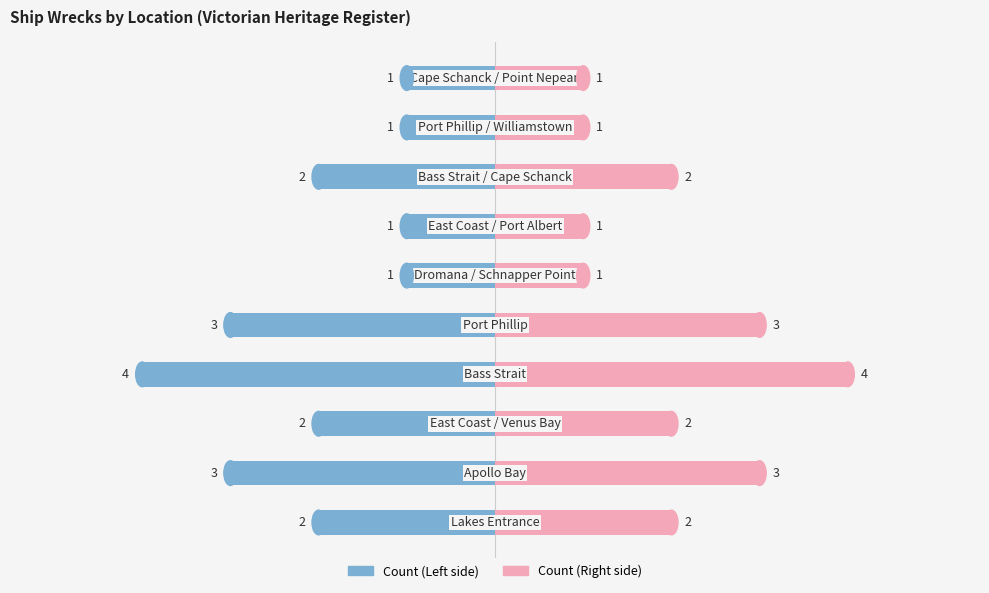

Reading left to right, transcribe all the data shown in this chart.

Count (Left): -2	-3	-2	-4	-3	-1	-1	-2	-1	-1
Count (Right): 2	3	2	4	3	1	1	2	1	1